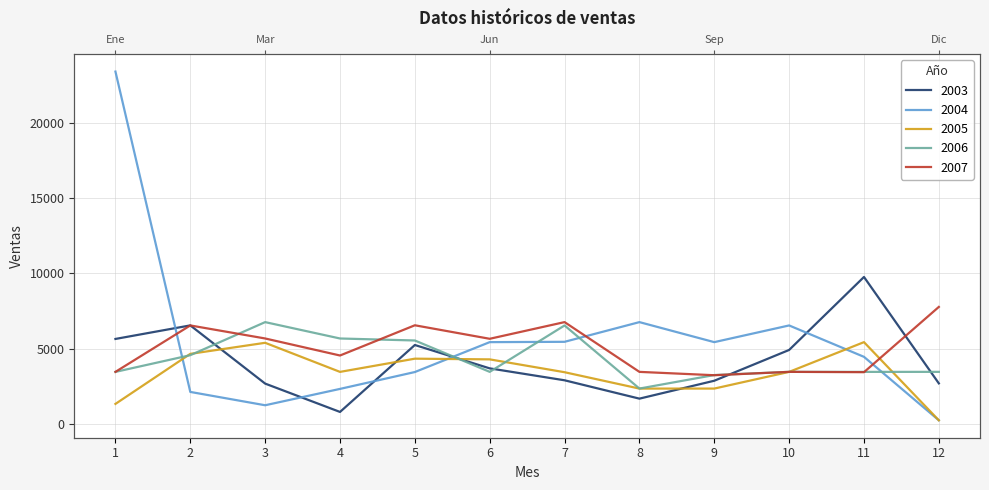

True or false: 2006 has a value of 3454 at 1.

True